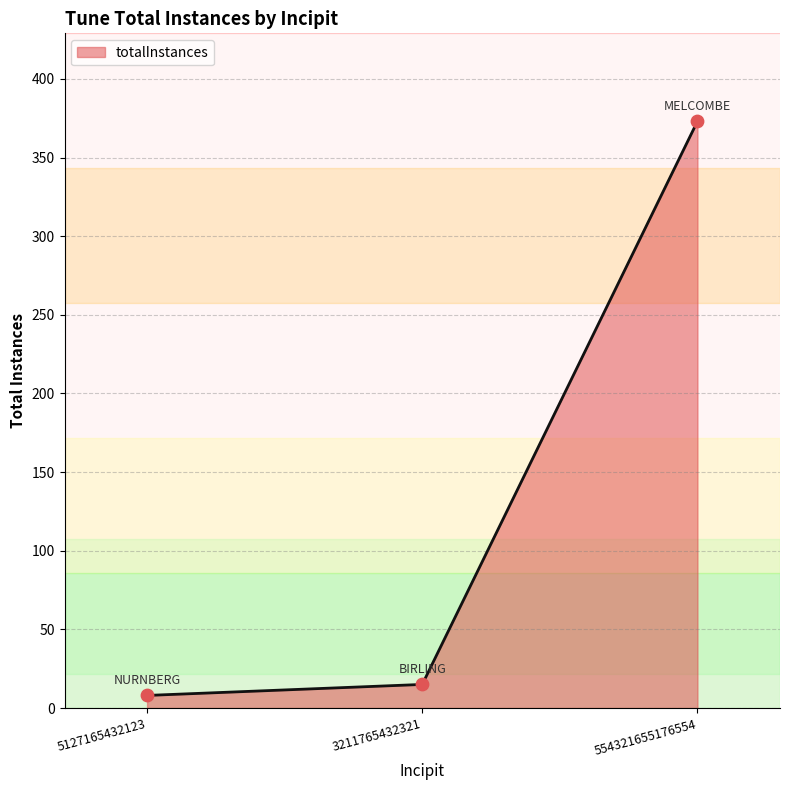

Approximately how many times larger is the value at 554321655176554 compared to 5127165432123?

46.6